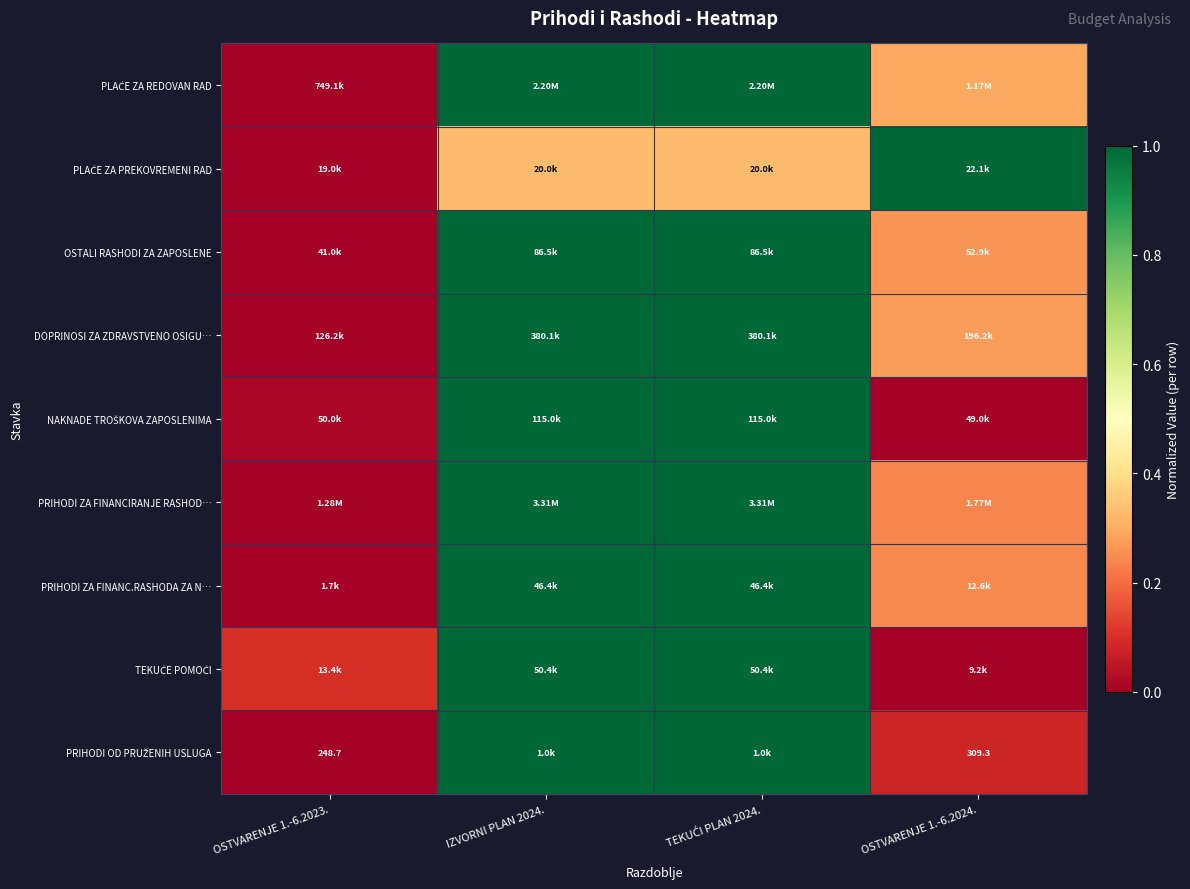

What is the difference between the highest and lowest values at TEKUĆI PLAN 2024.?

0.7